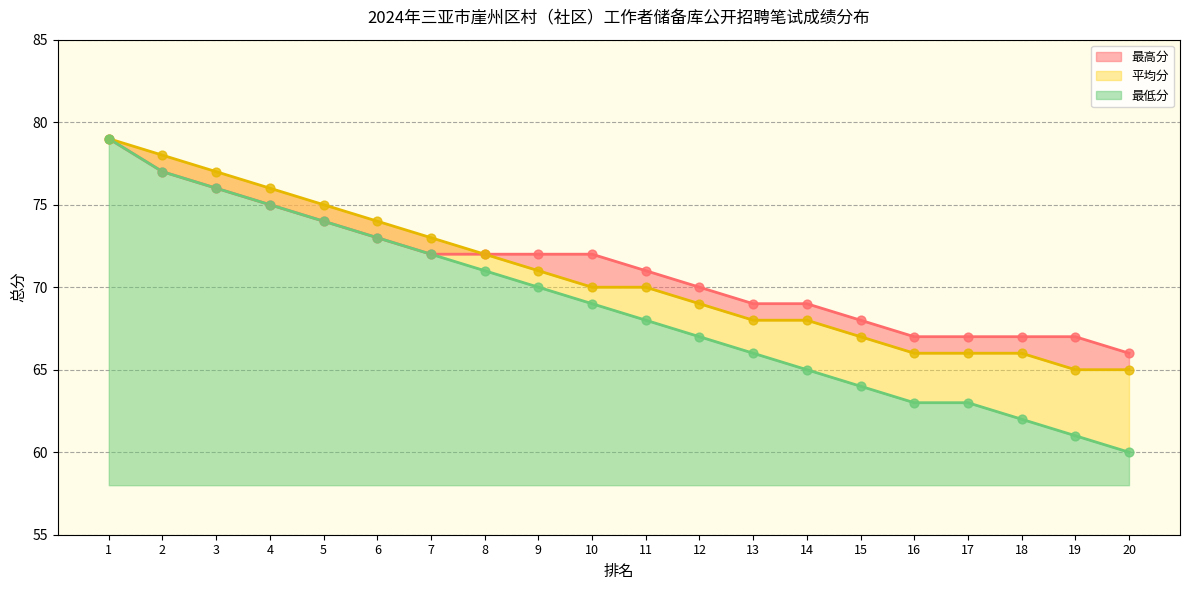

What are all the series names shown in the legend?

最高分, 平均分, 最低分